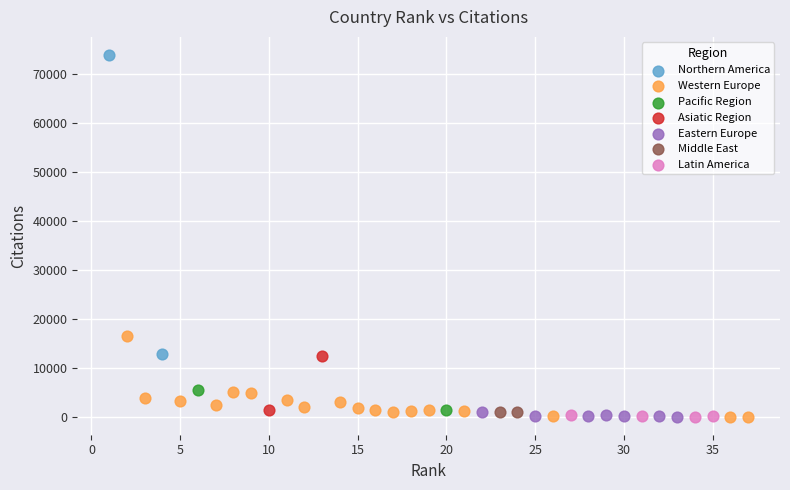

Which series contains the highest Y value?

Northern America